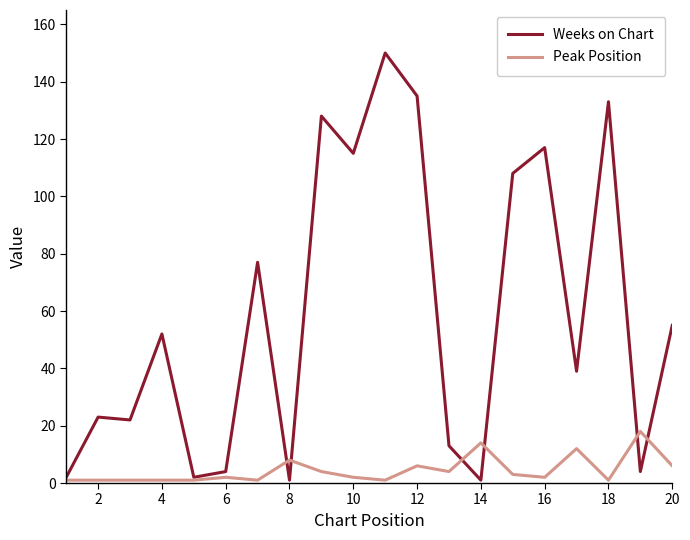

Which series has the largest range (max minus min)?

Weeks on Chart